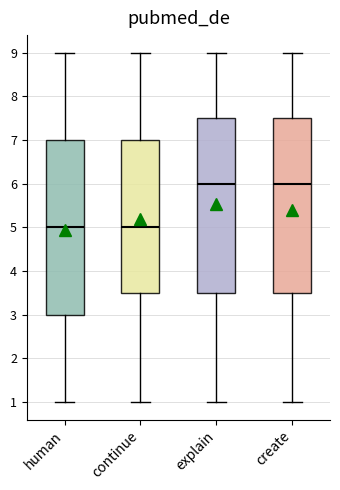

Reading left to right, read every box against the y-axis: the position of its median line, the range the box covers, and the ends of its whiskers. The values are not printed on the chart, so give them approximately, as read against the axis.

human: median 5.0, box 3.0 to 7.0, whiskers 1.0 to 9.0
continue: median 5.0, box 3.5 to 7.0, whiskers 1.0 to 9.0
explain: median 6.0, box 3.5 to 7.5, whiskers 1.0 to 9.0
create: median 6.0, box 3.5 to 7.5, whiskers 1.0 to 9.0